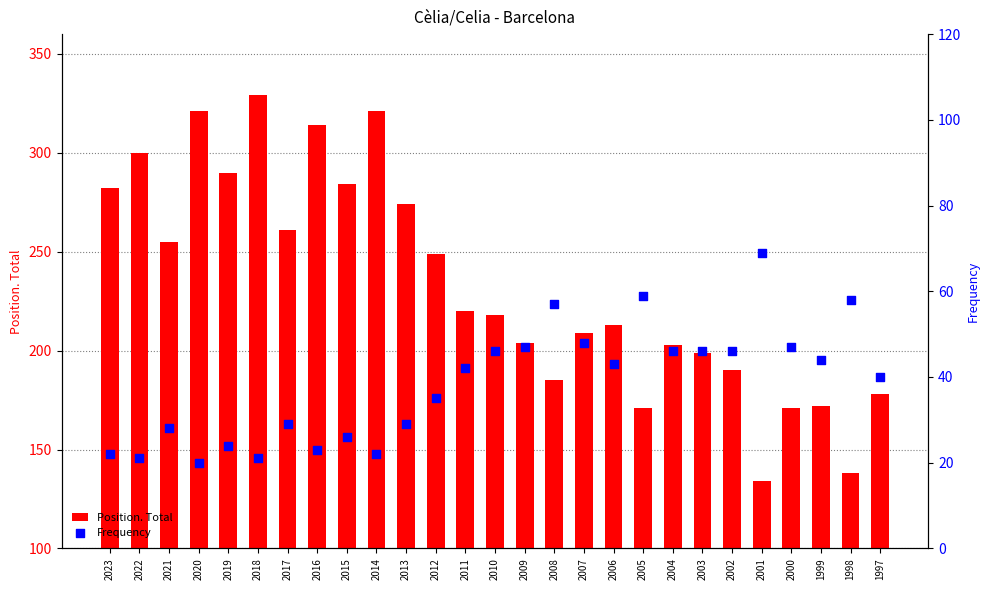

At how many categories does at least one series exceed 307?

4